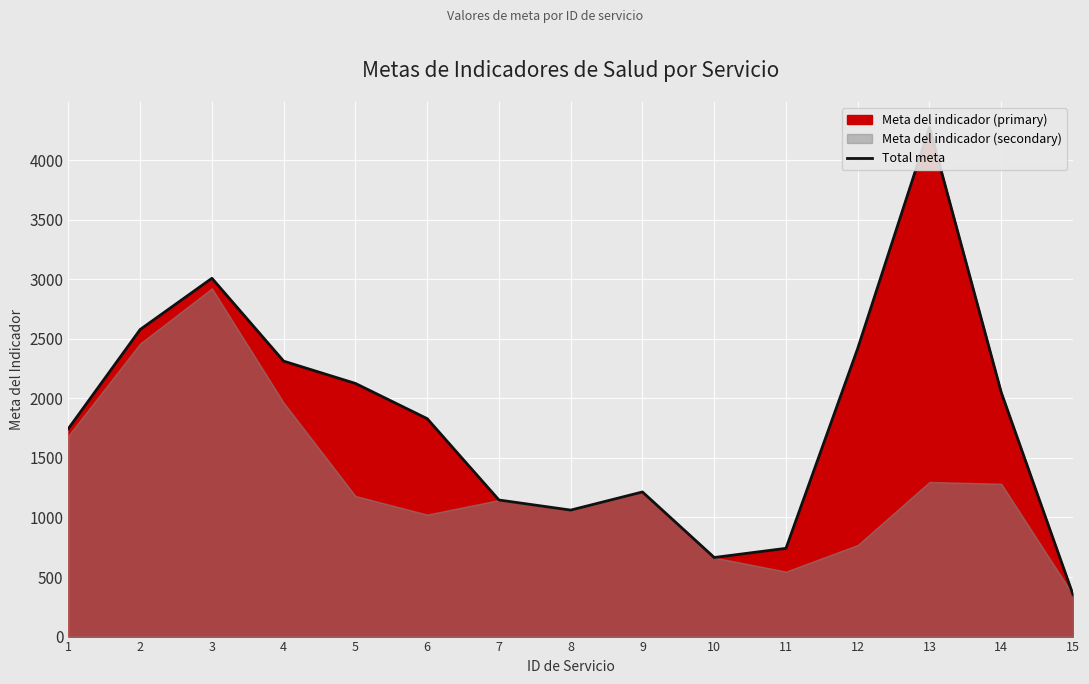

How many values are below 1829?

7